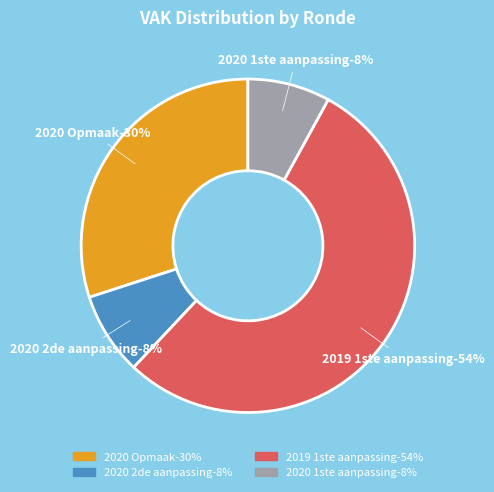

Between 2019 1ste aanpassing – goedgekeurd and 2020 2de aanpassing - goedgekeurd, which is larger?

2019 1ste aanpassing – goedgekeurd